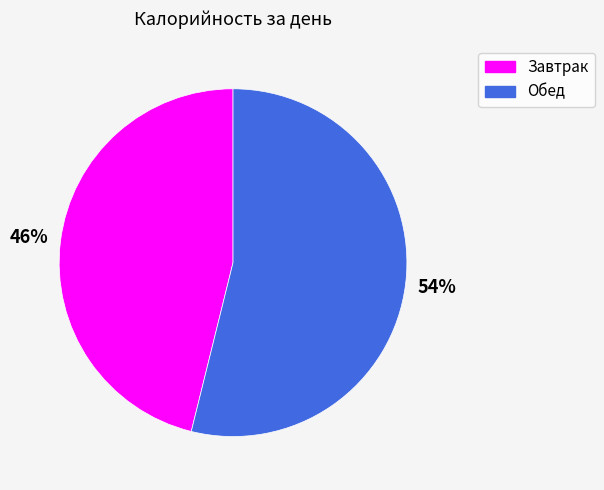

What is the smallest slice in the pie chart?

Завтрак